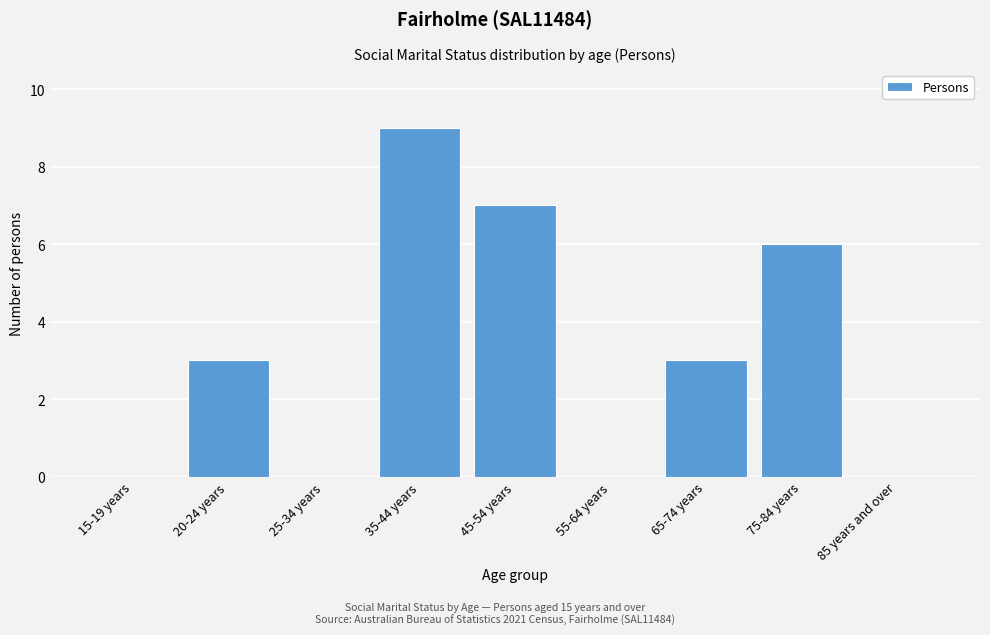

Reading right to left, list all the values displayed in this chart.

85 years and over=0	75-84 years=6	65-74 years=3	55-64 years=0	45-54 years=7	35-44 years=9	25-34 years=0	20-24 years=3	15-19 years=0